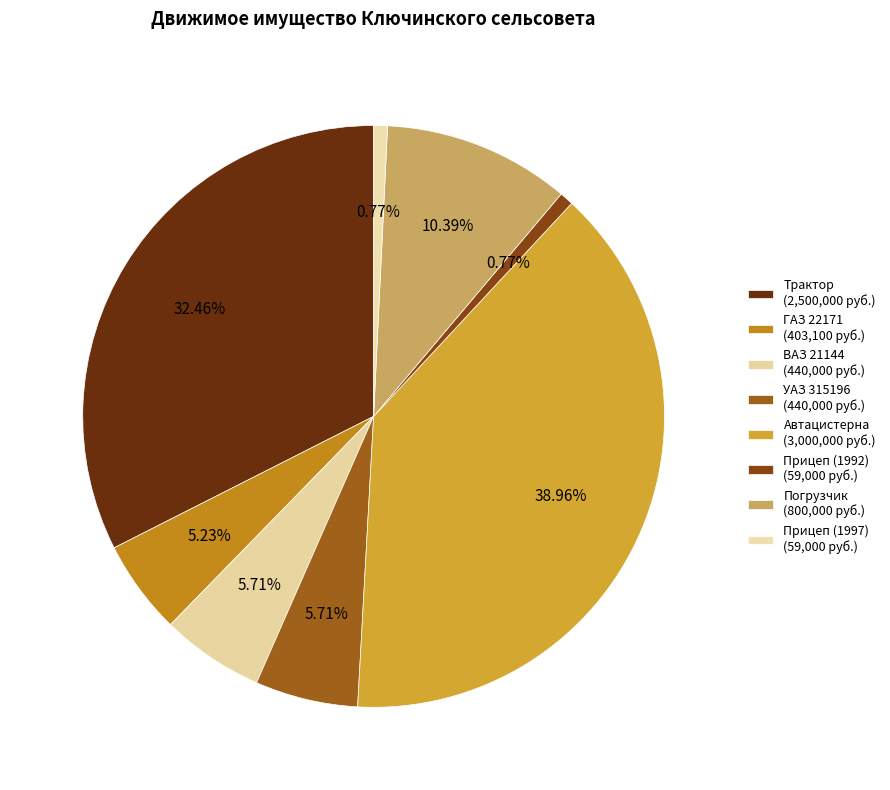

To the nearest percent, what is the difference between the largest and smallest slice percentages?

38%